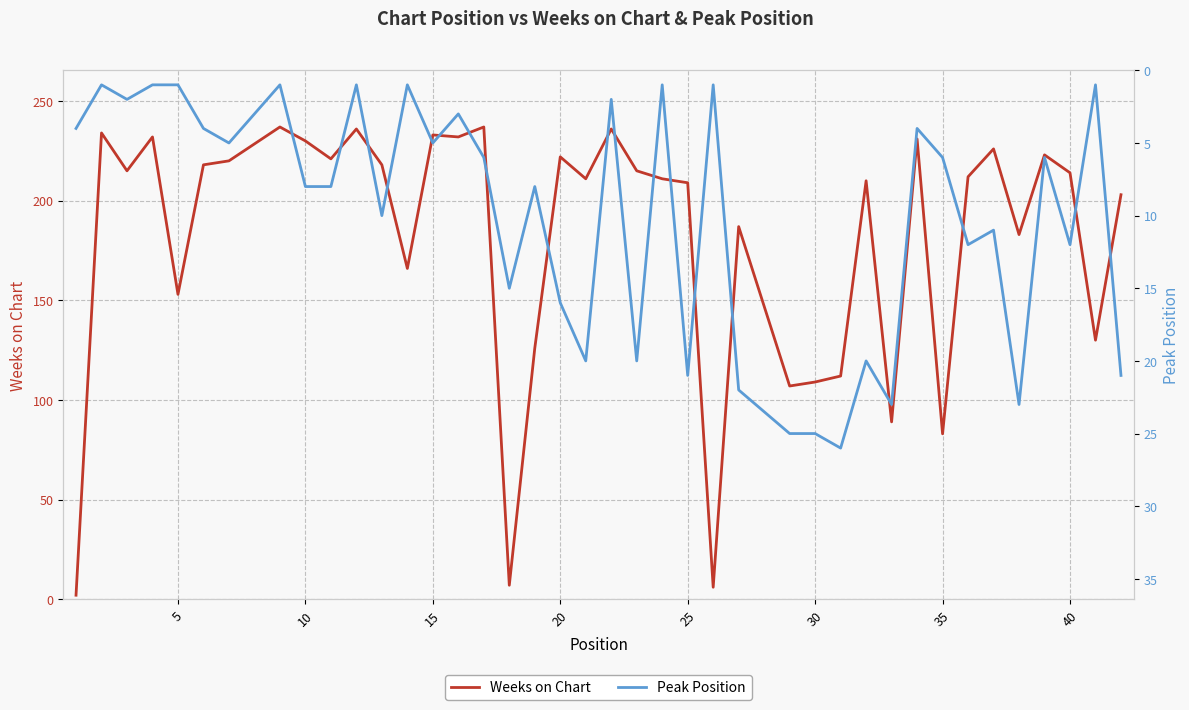

What is the value of the Peak Position point at the 36th from the left?

1